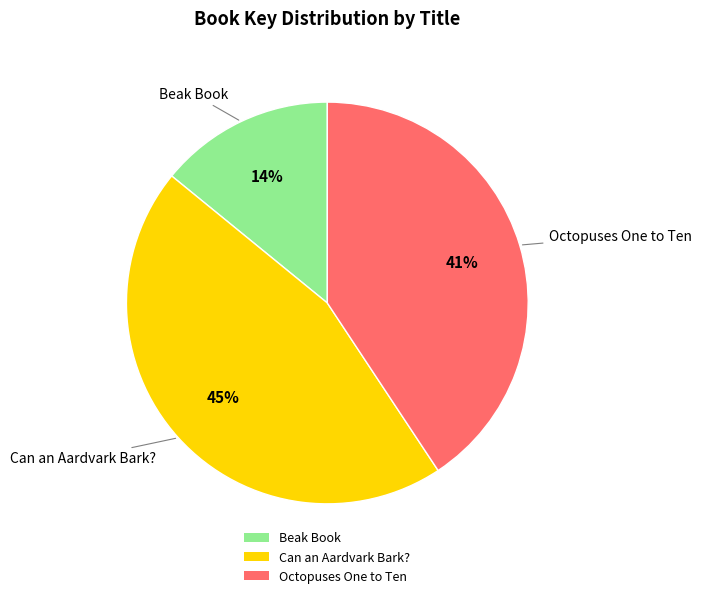

Does Can an Aardvark Bark? represent more than half of the total?

No